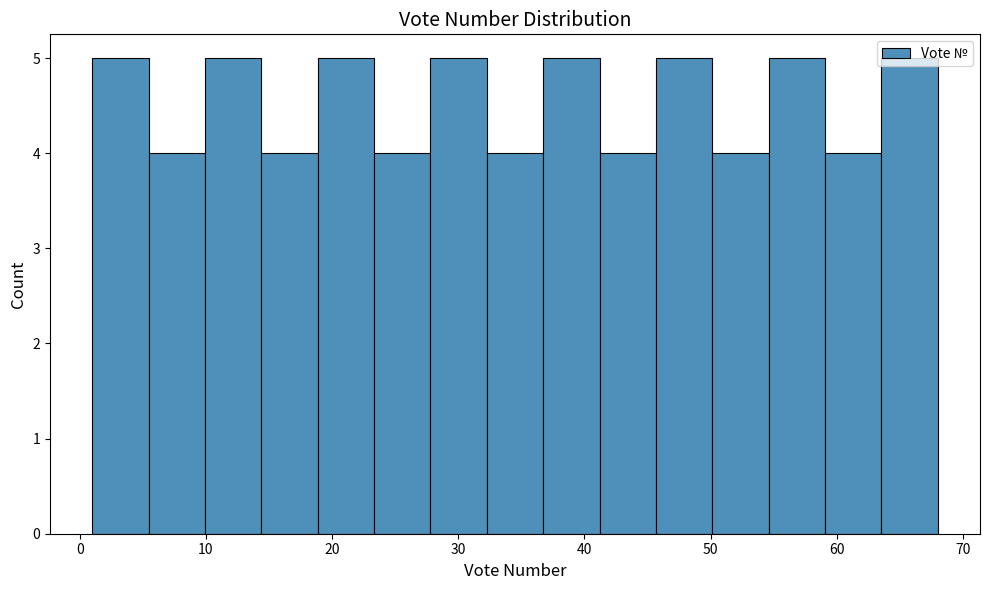

Reading left to right, list every bar in this chart as the range it spans on the x-axis followed by its height. Neither the bar edges nor the heights are printed on the chart, so give them approximately, as read against the axes.

1 to 5: 5
5 to 10: 4
10 to 14: 5
14 to 19: 4
19 to 23: 5
23 to 28: 4
28 to 32: 5
32 to 37: 4
37 to 41: 5
41 to 46: 4
46 to 50: 5
50 to 55: 4
55 to 59: 5
59 to 64: 4
64 to 68: 5